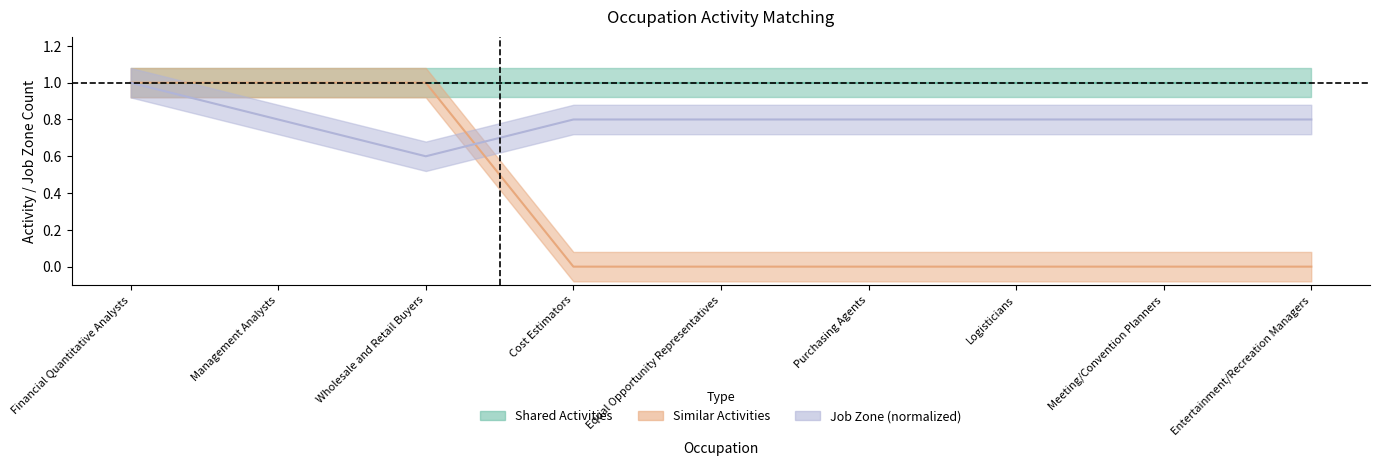

Which series has the widest spread of values?

Similar Activities